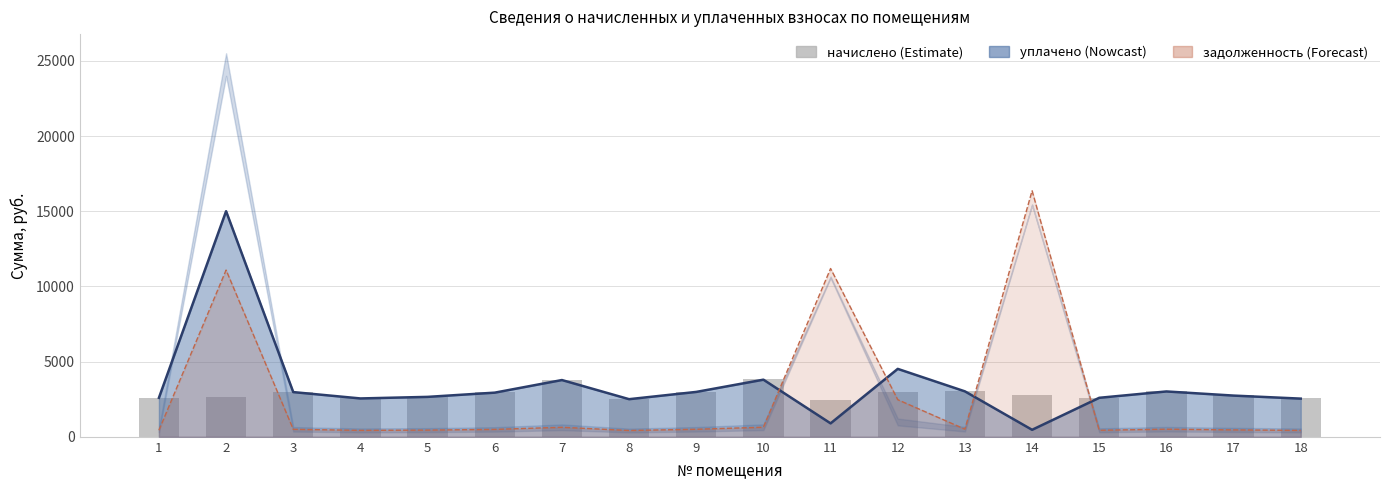

Approximately how many times larger is the value at 15 compared to 1?

1.0